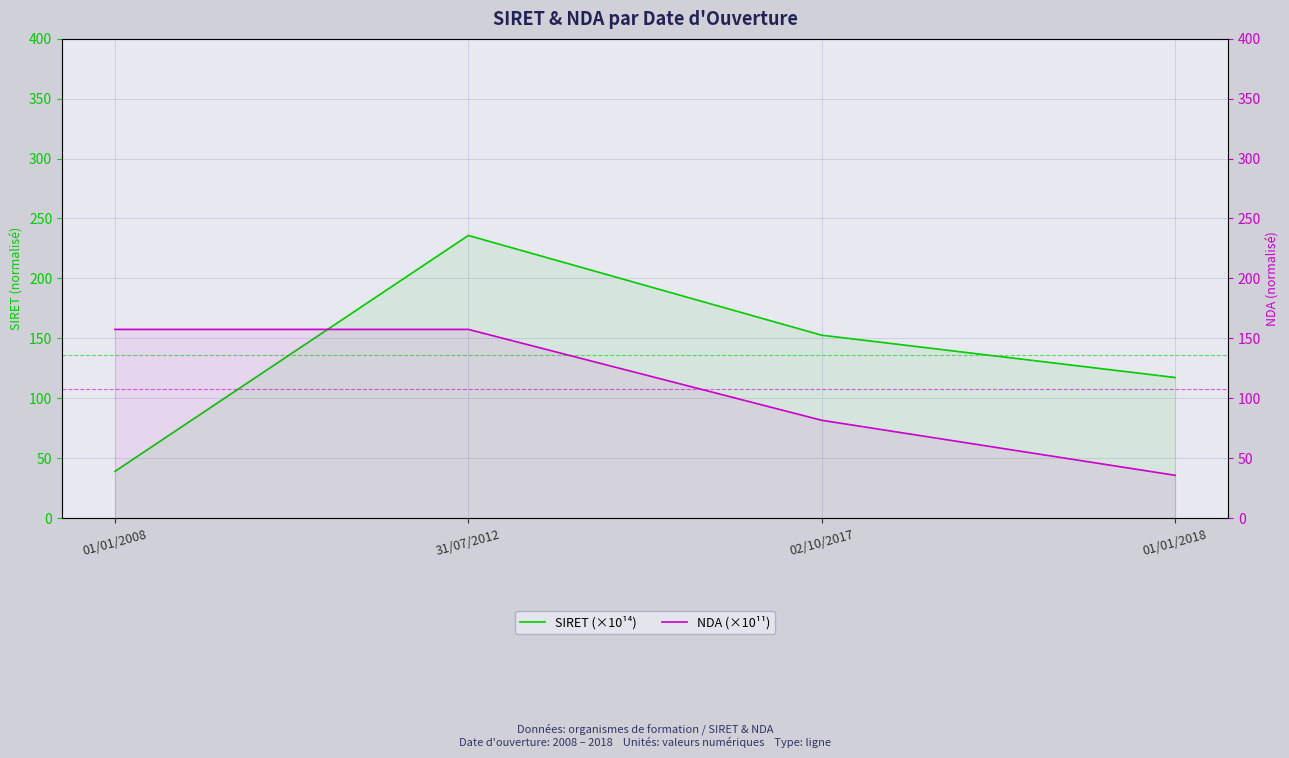

Read the NDA (×10¹¹) value at 01/01/2018.

35.7